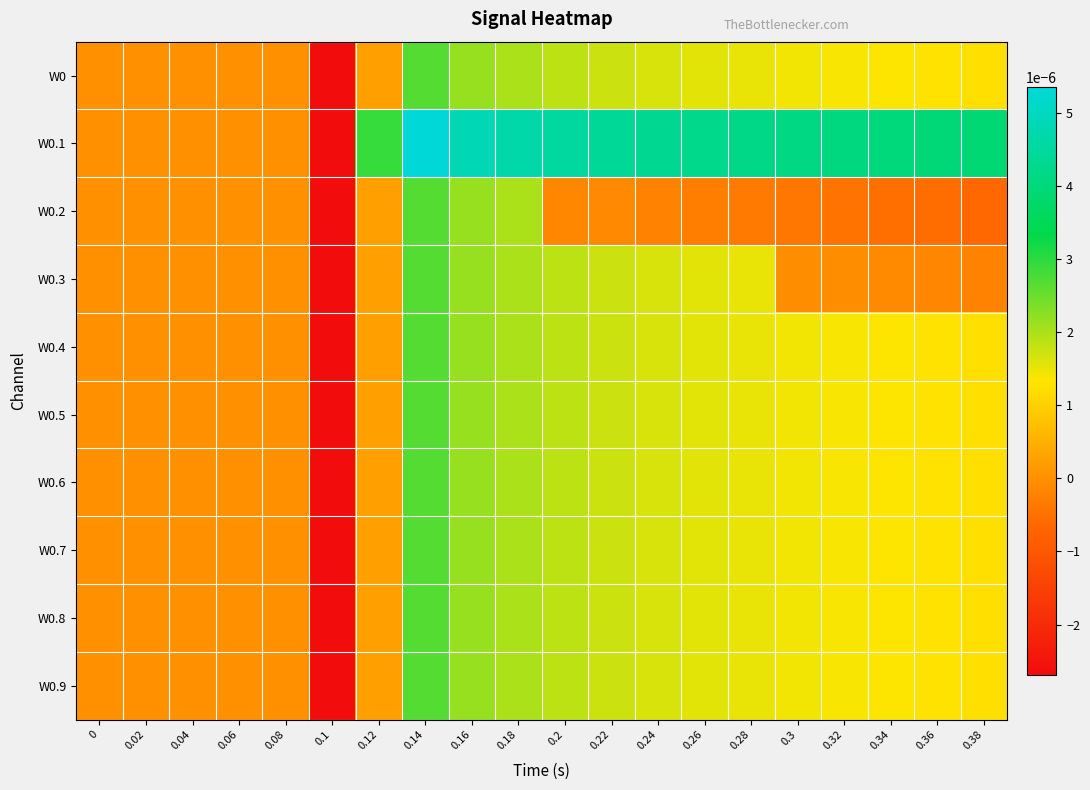

List the series in order of their peak value, highest first.

W0.1, W0, W0.2, W0.3, W0.4, W0.5, W0.6, W0.7, W0.8, W0.9